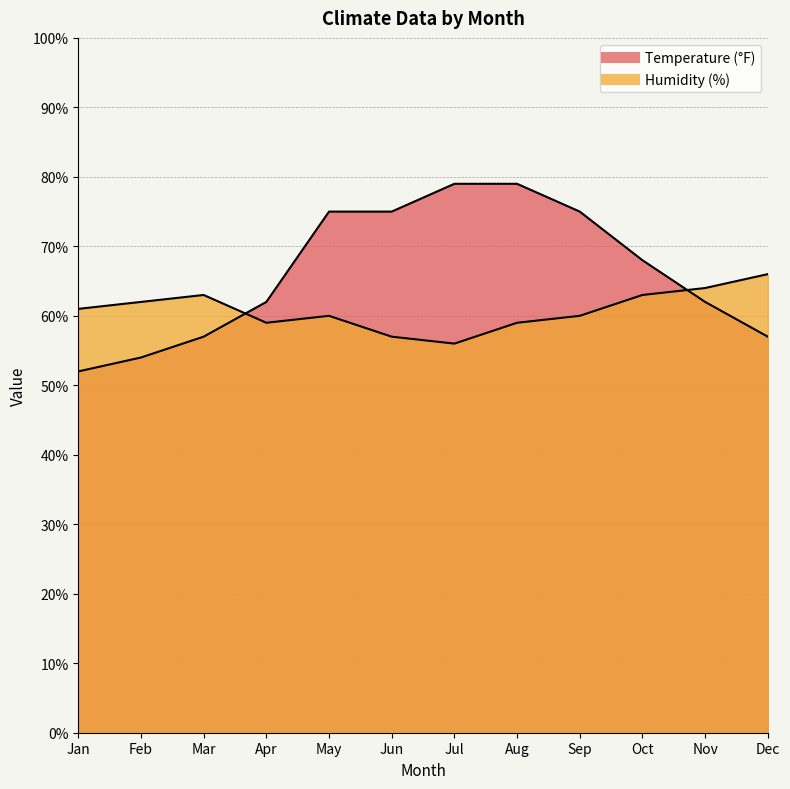

Reading left to right, list all the values displayed in this chart.

Humidity (%): Jan=61	Feb=62	Mar=63	Apr=59	May=60	Jun=57	Jul=56	Aug=59	Sep=60	Oct=63	Nov=64	Dec=66
Temperature (°F): Jan=52	Feb=54	Mar=57	Apr=62	May=75	Jun=75	Jul=79	Aug=79	Sep=75	Oct=68	Nov=62	Dec=57